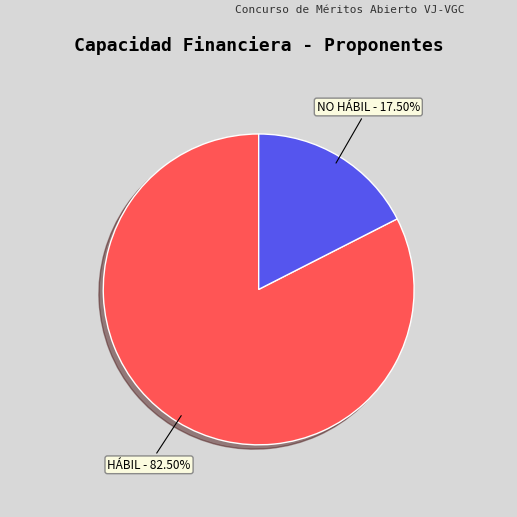

Which slice is the largest?

HÁBIL